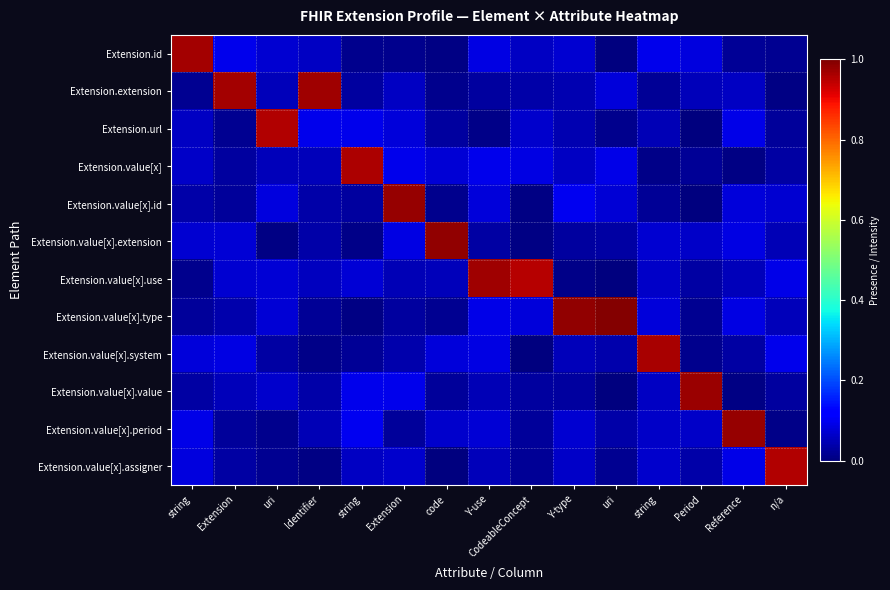

Between uri and Y-use, which is larger?

Y-use